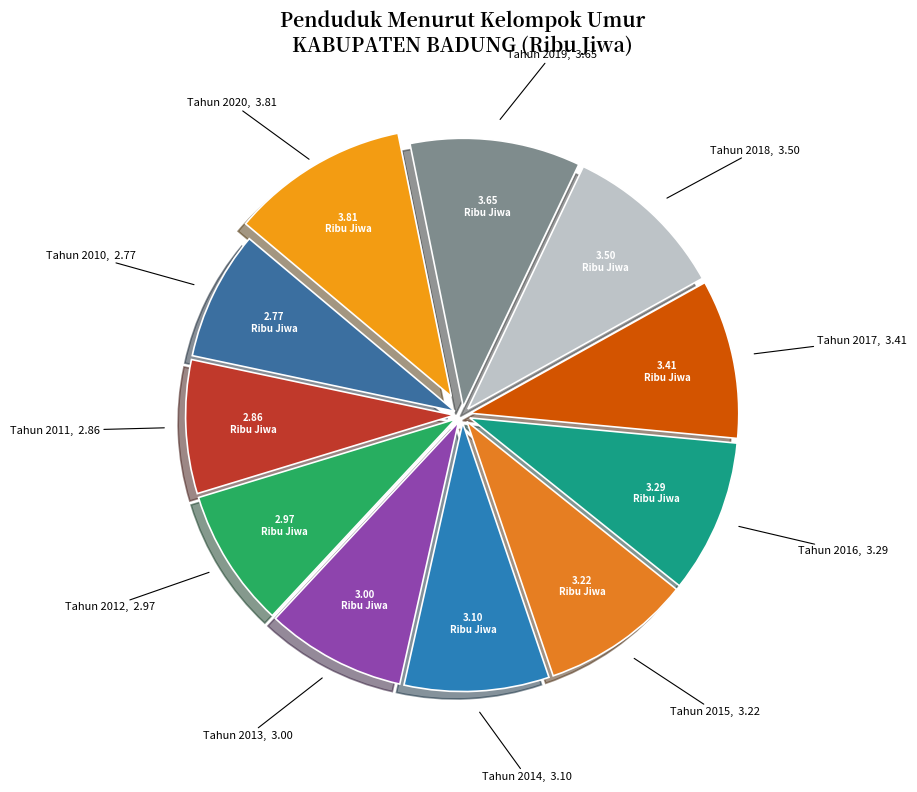

Approximately how many times larger is the value at Tahun 2015 compared to Tahun 2018?

0.9